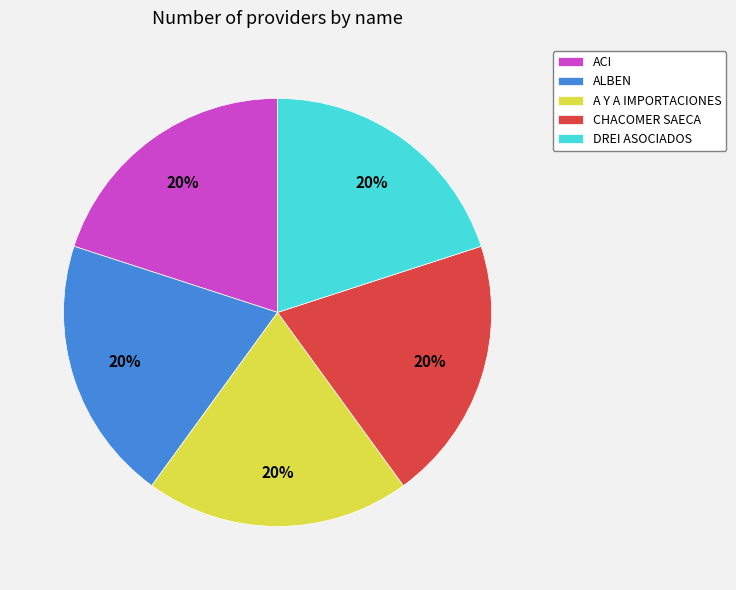

The DREI ASOCIADOS slice represents 15% of the pie. True or false?

False